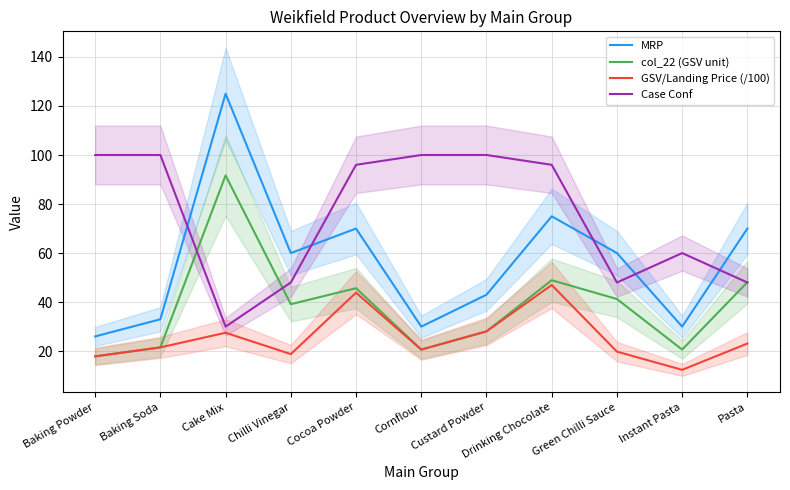

What is the difference between the maximum and minimum values in the MRP series?

99.0